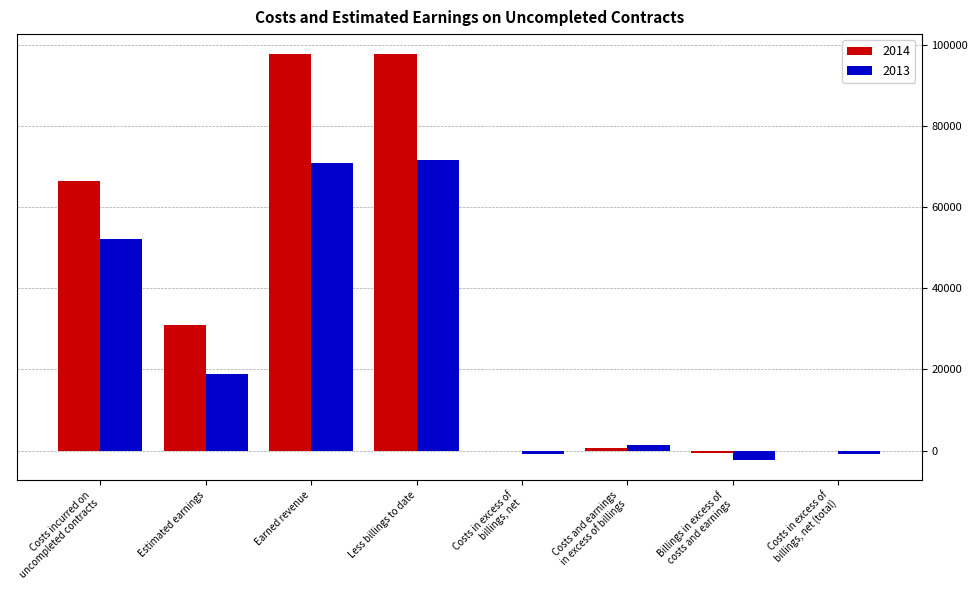

Read the 2014 value at Costs incurred on
uncompleted contracts, to the nearest 10.

66550